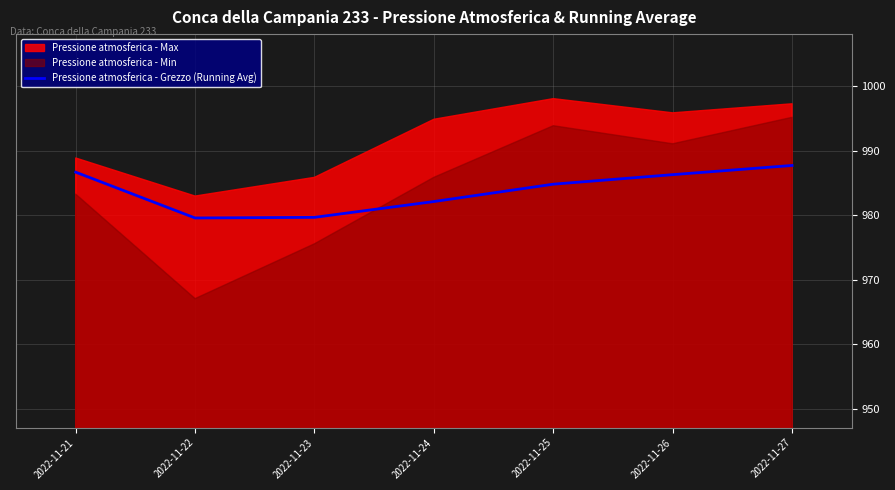

Is it true that Pressione atmosferica - Grezzo (Running Avg) equals 984.8 at 2022-11-25?

True